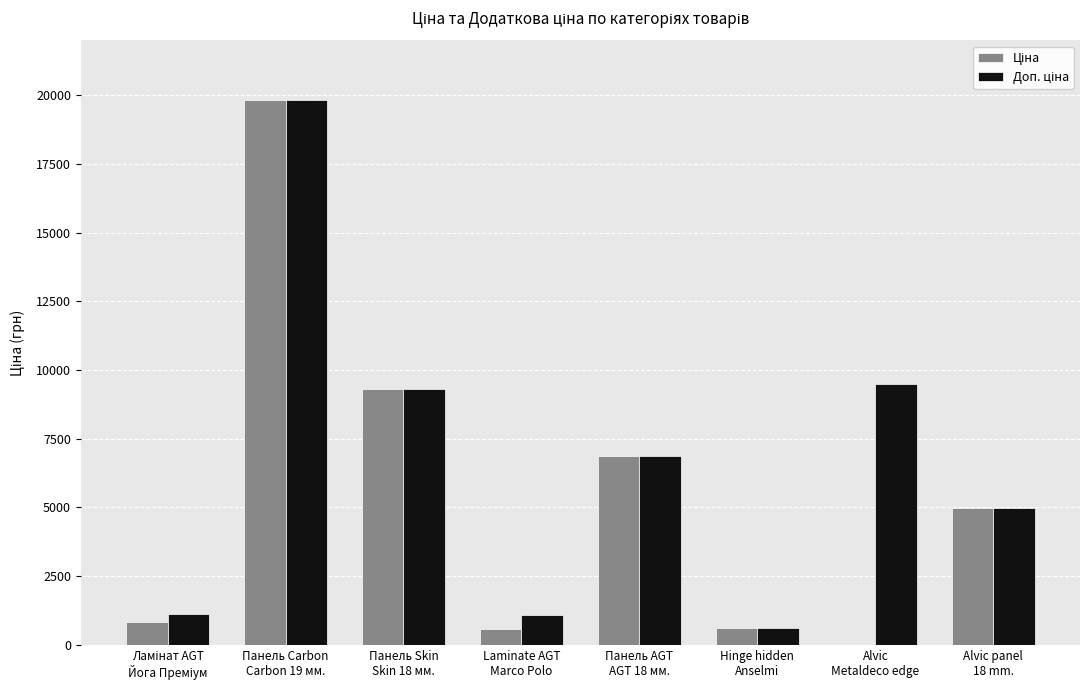

What is the maximum value shown in the chart?

19831.1